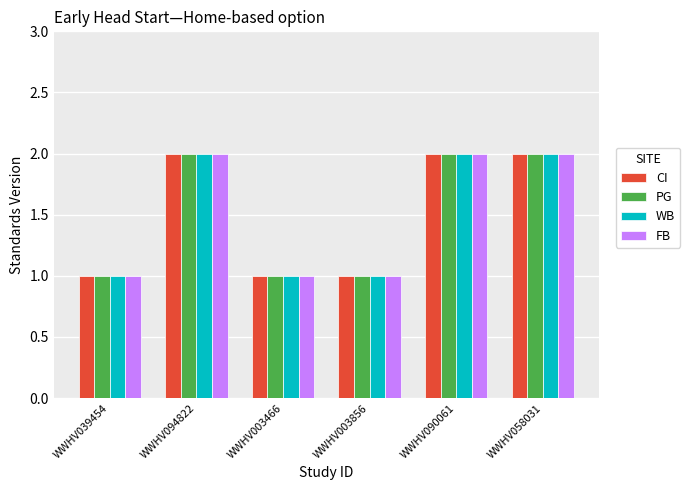

The value of FB at WWHV039454 is 1. True or false?

True